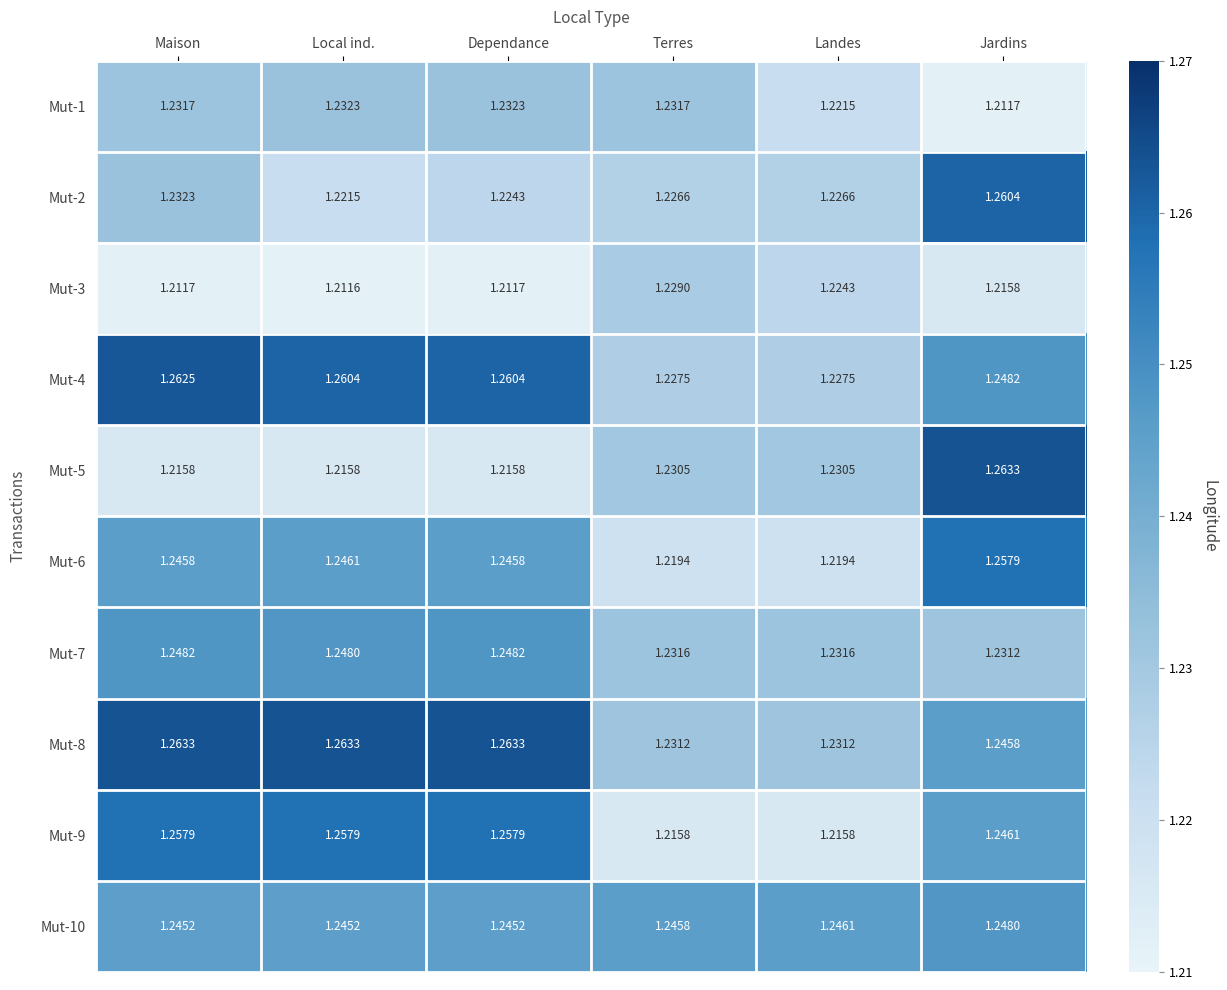

At which label does Mut-6 reach its peak?

Jardins